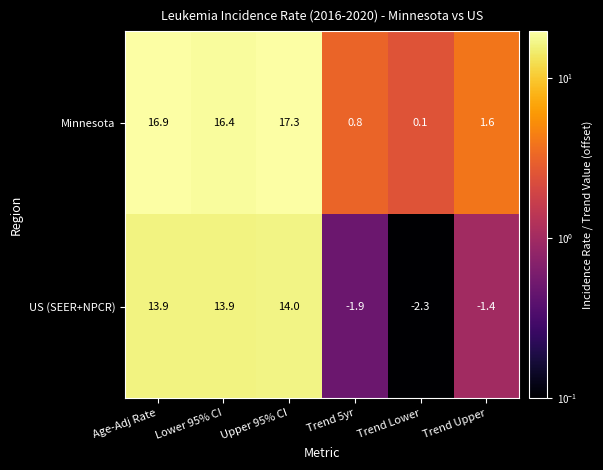

What is the maximum value shown in the chart?

17.3